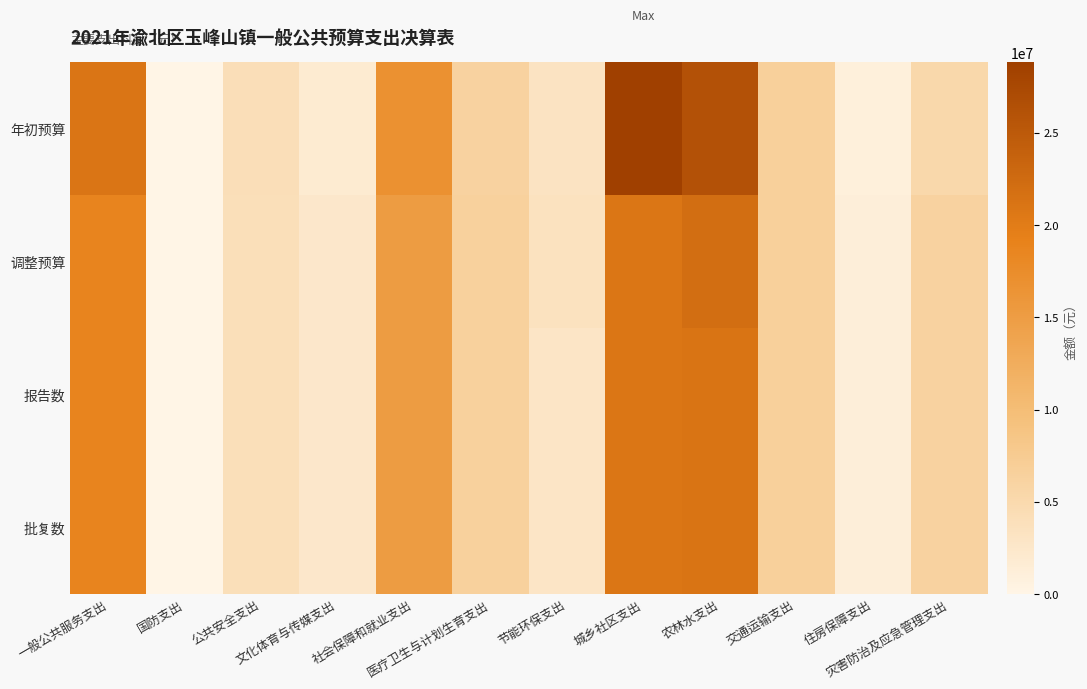

At which category is the sum across all series the highest?

城乡社区支出